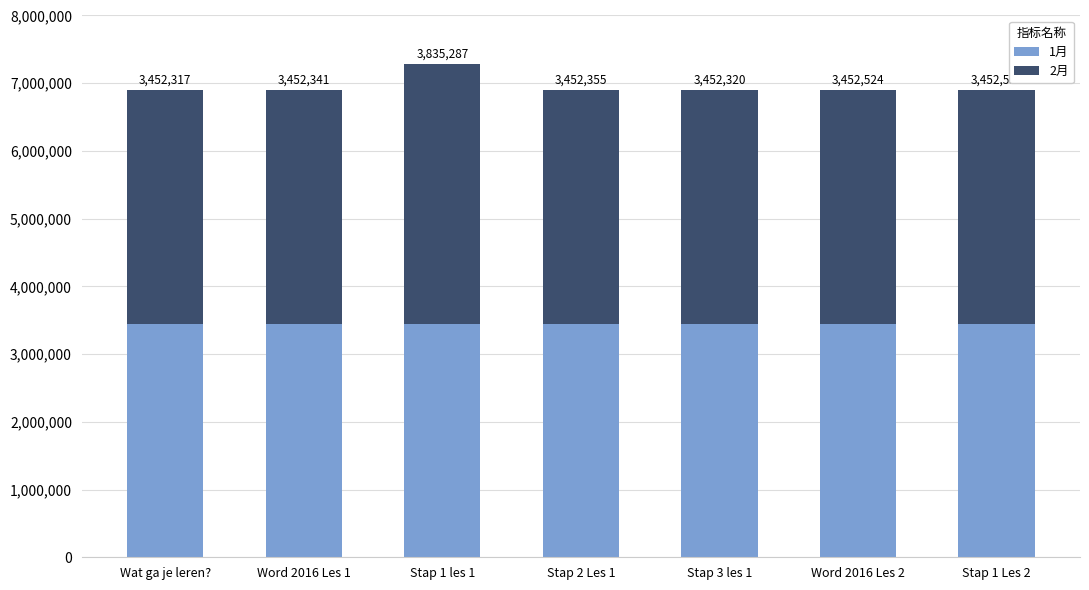

What are all the series names shown in the legend?

1月, 2月